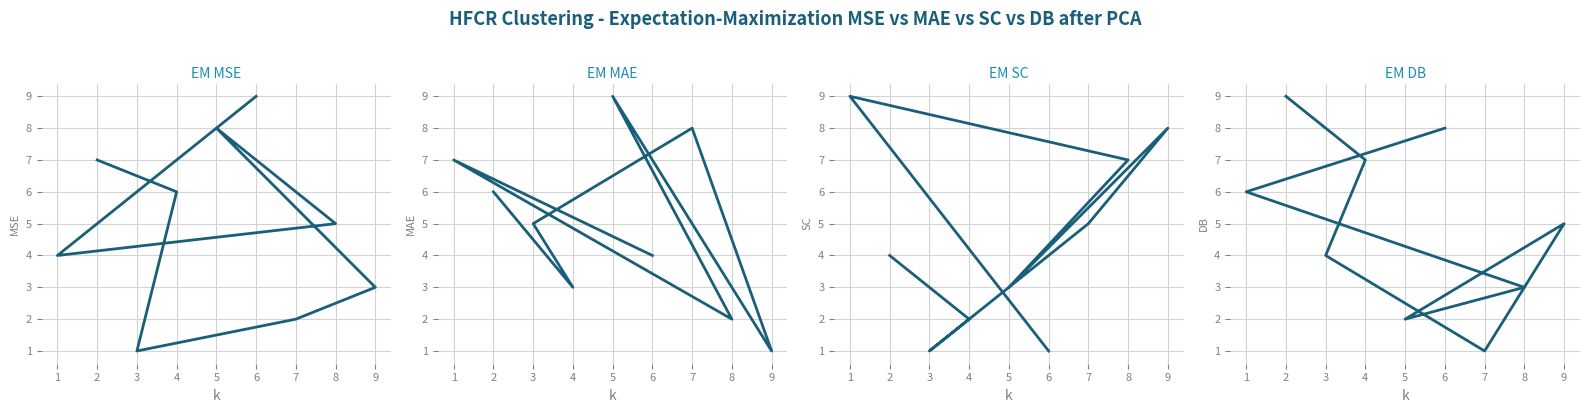

How many values in the col_8 series exceed 4?

4